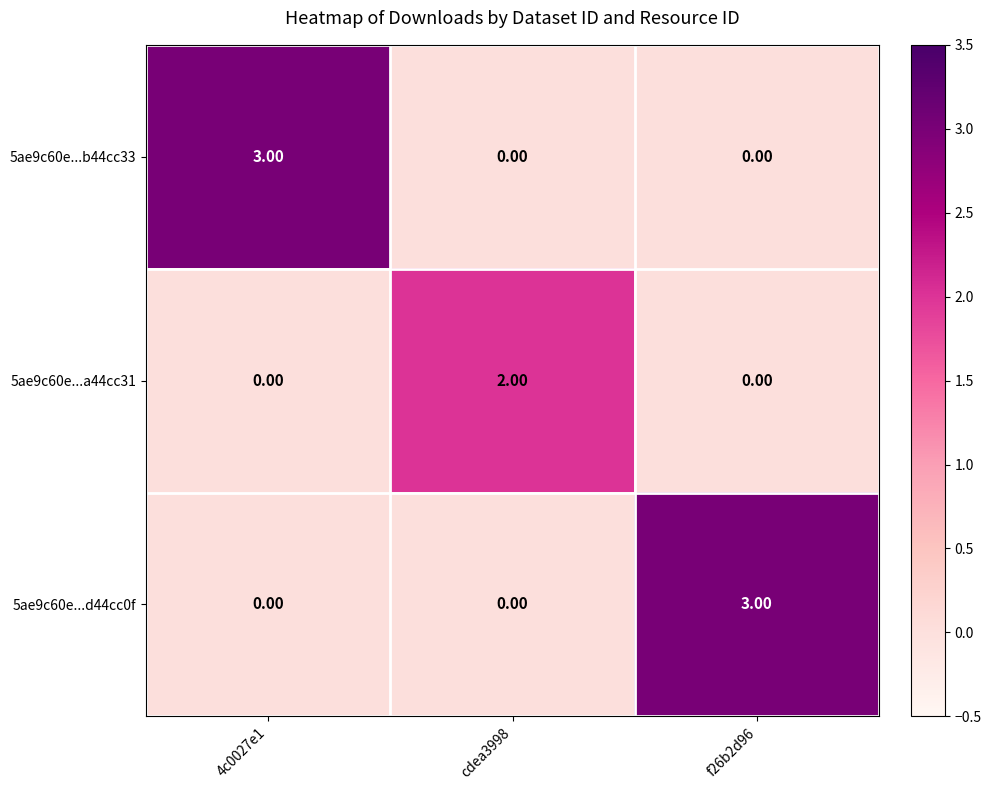

What is the spread (max minus min) of values at 4c0027e1?

3